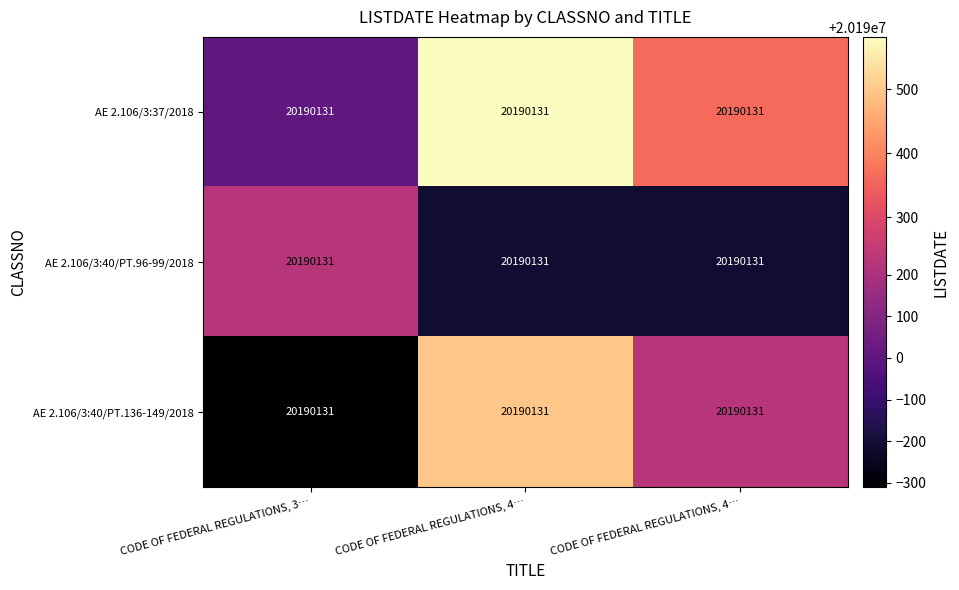

Where does the AE 2.106/3:40/PT.136-149/2018 series first go above 20190232?

CODE OF FEDERAL REGULATIONS, 4…